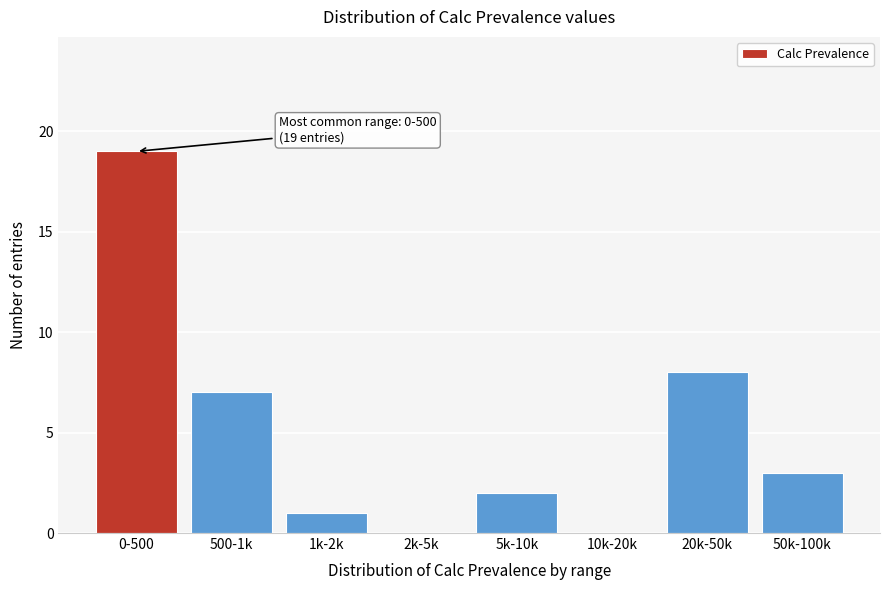

Reading left to right, extract all data points from this chart.

0-500=19	500-1k=7	1k-2k=1	2k-5k=0	5k-10k=2	10k-20k=0	20k-50k=8	50k-100k=3